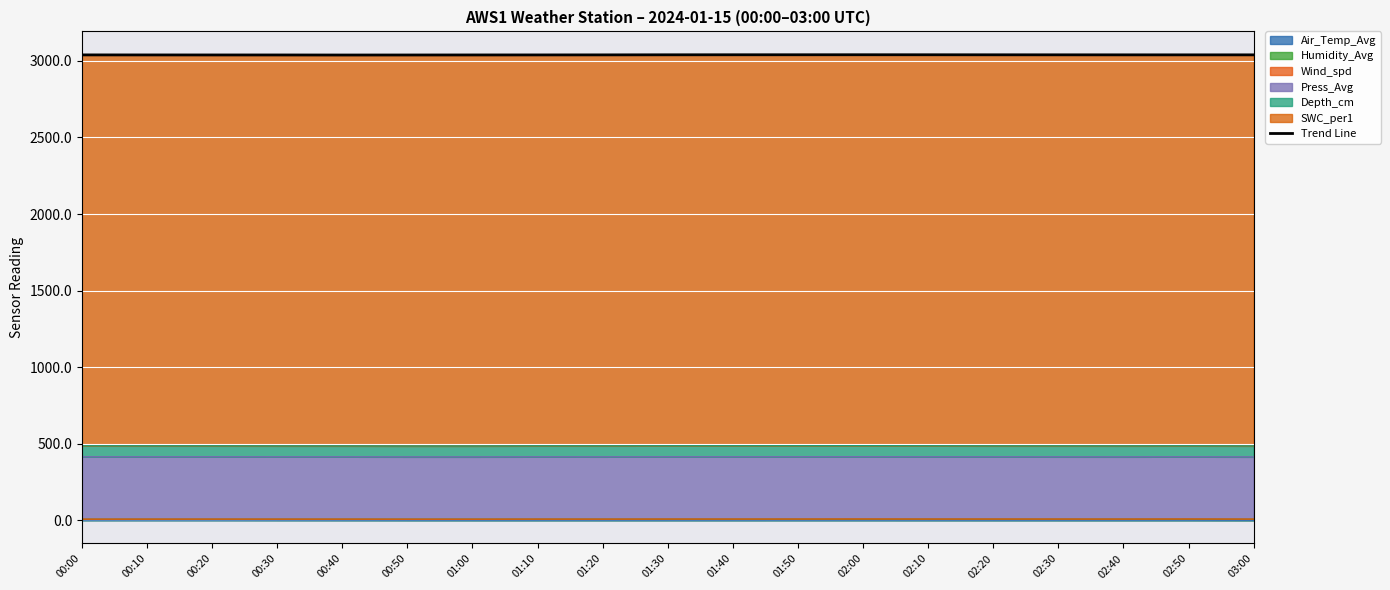

What is the change in value from 00:50 to 03:00?

+0.9